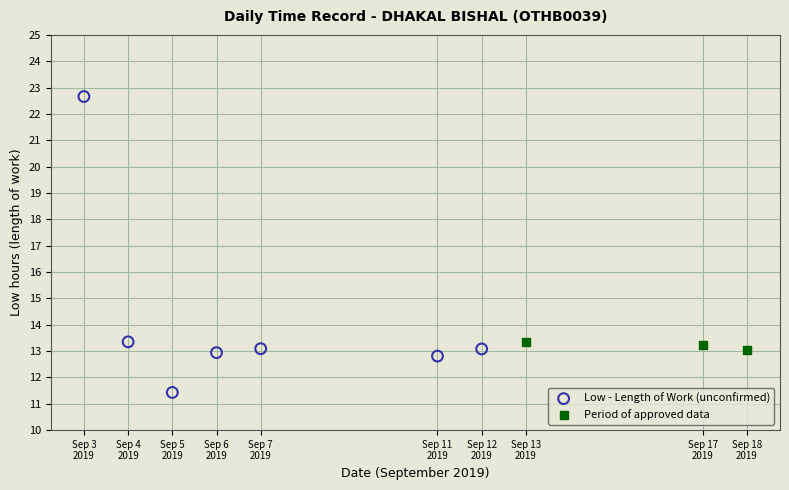

Which series has the largest Y range (max minus min)?

Low - Length of Work (unconfirmed)